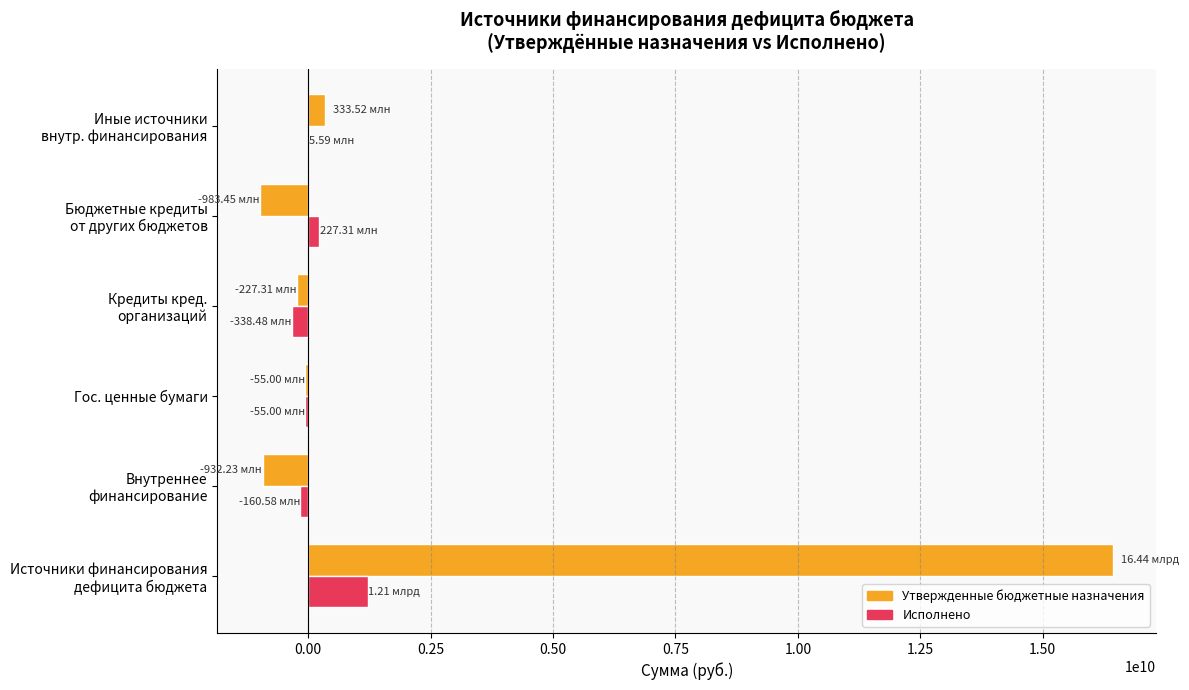

What are all the series names shown in the legend?

Утвержденные бюджетные назначения, Исполнено